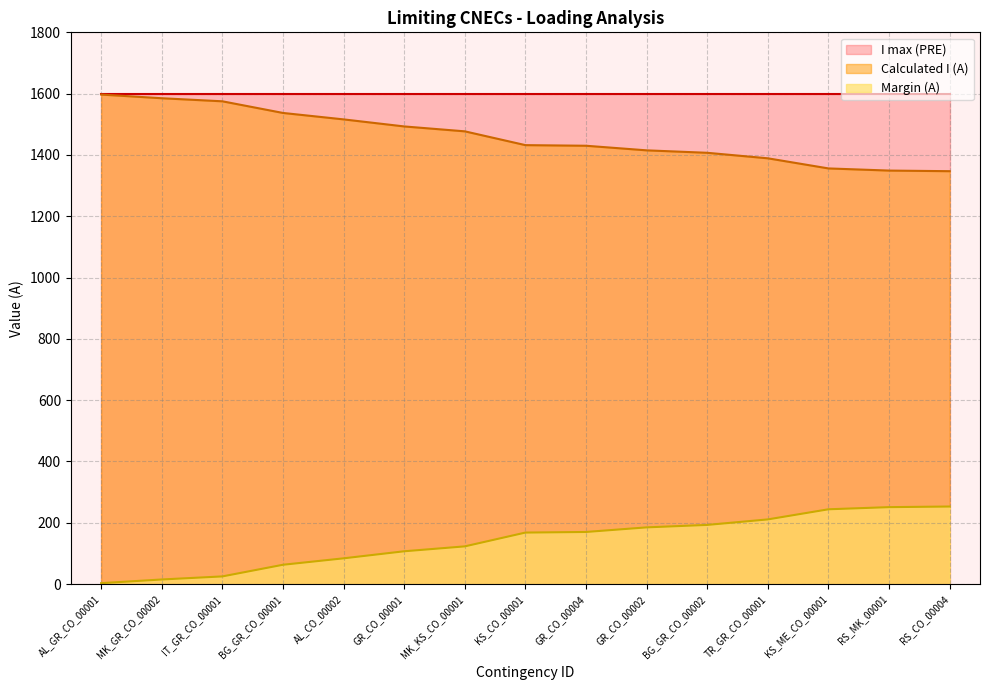

At how many categories does at least one series exceed 1484?

15